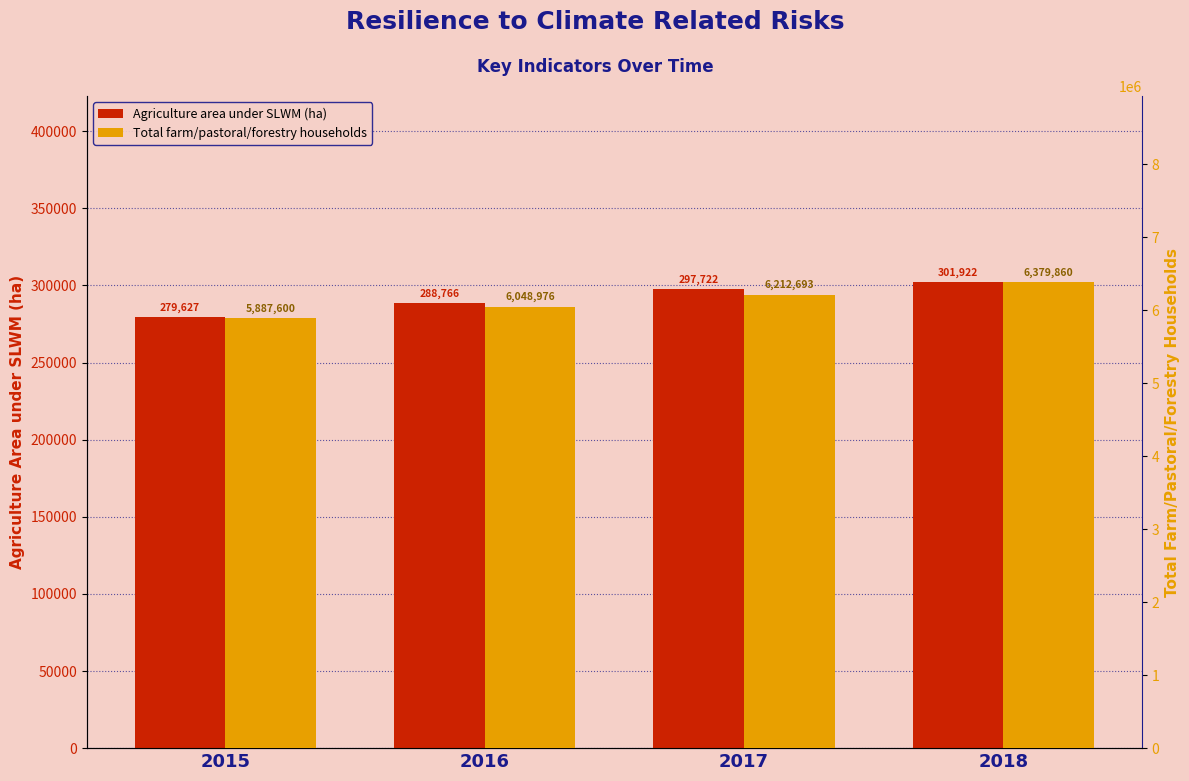

At which category is the sum across all series the highest?

2018